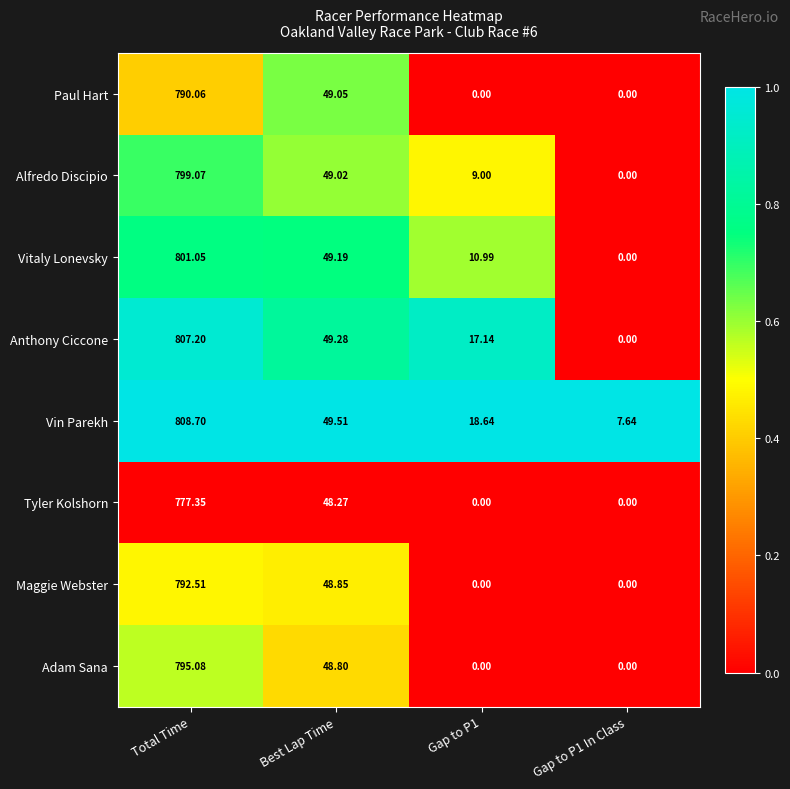

Is the value of Vitaly Lonevsky at Total Time greater than the value of Tyler Kolshorn at Total Time?

Yes